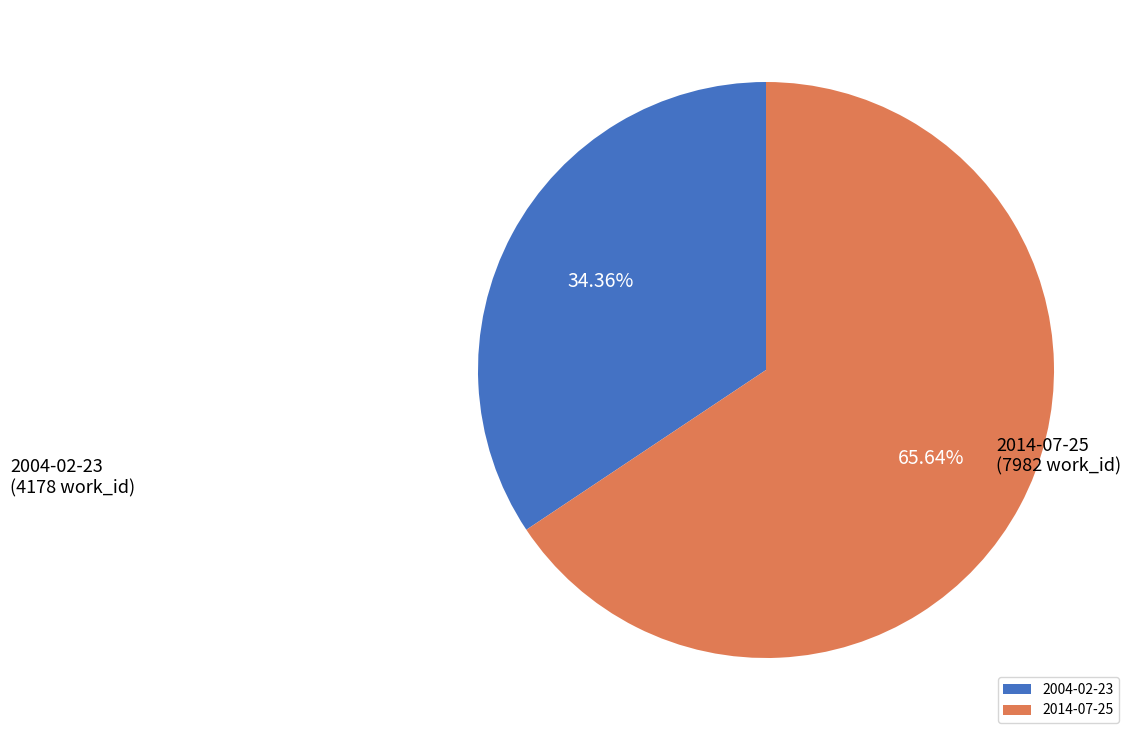

Does any single category account for the majority?

Yes